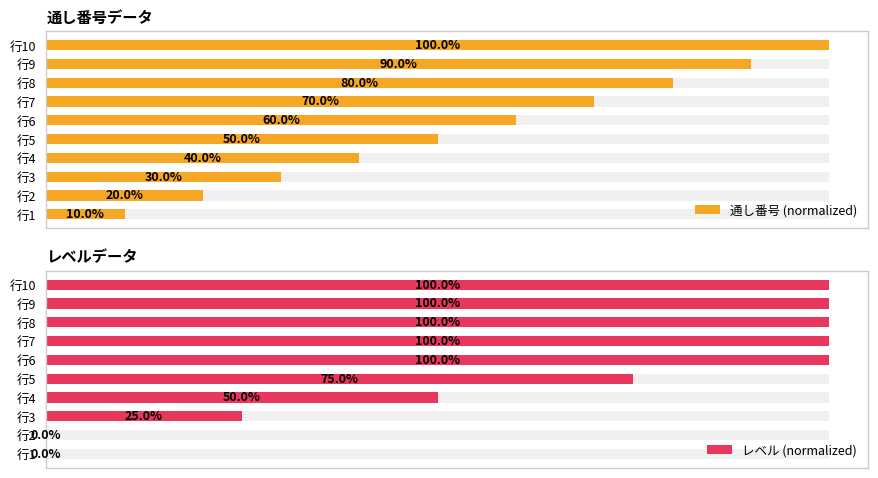

Reading left to right, extract all data points from this chart.

通し番号 (normalized): 10	20	30	40	50	60	70	80	90	100
レベル (normalized): 0	0	25	50	75	100	100	100	100	100